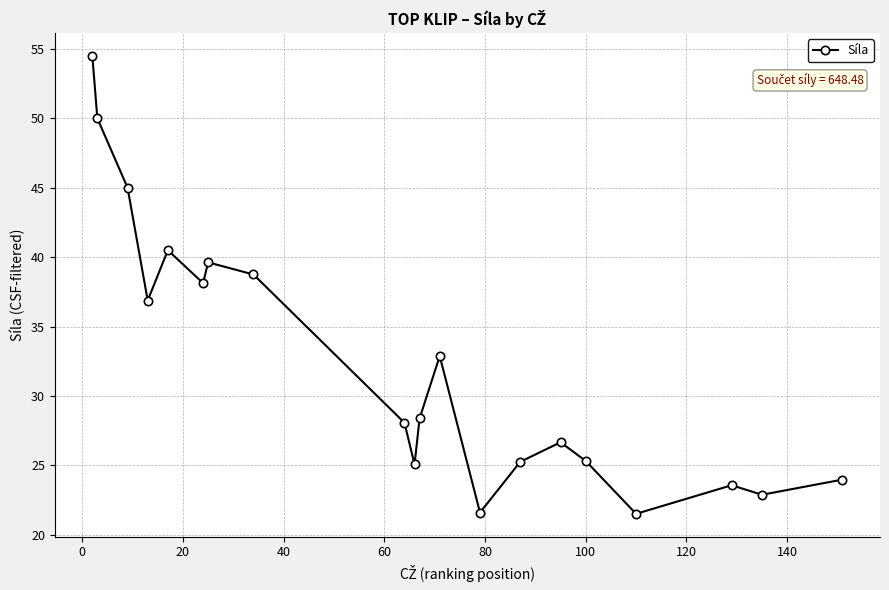

What is the average value?

32.4